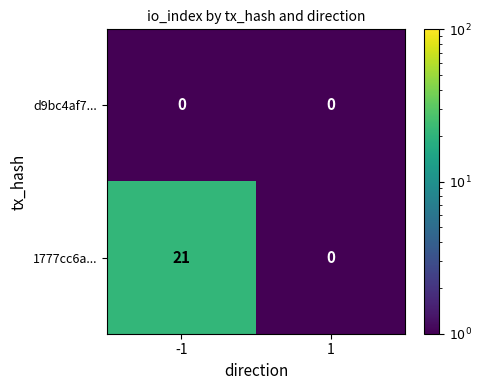

Reading left to right, what are all the values shown in this chart?

d9bc4af7...: -1=0	1=0
1777cc6a...: -1=21	1=0